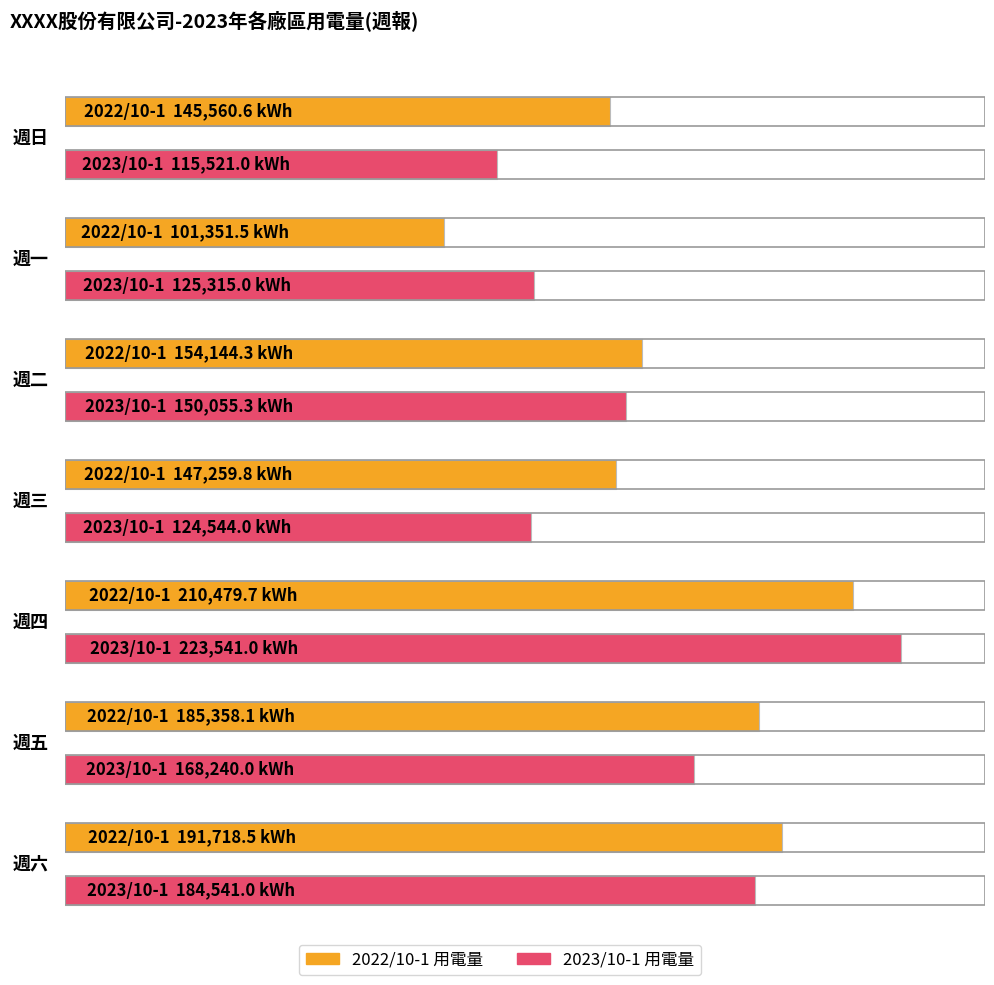

Where does the 2022/10-1 用電量 series first go above 154144?

週二